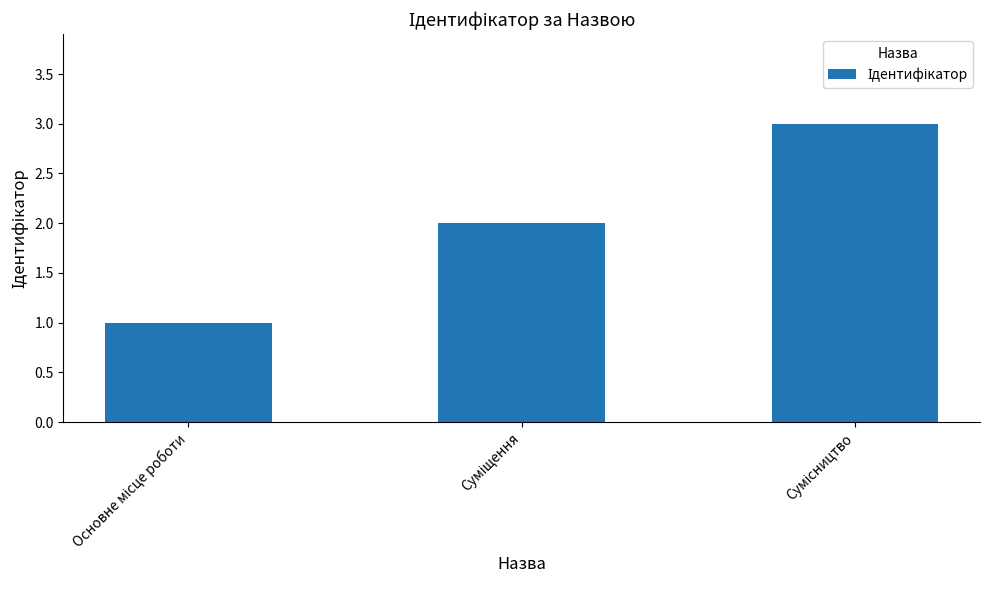

What is the greatest value displayed?

3